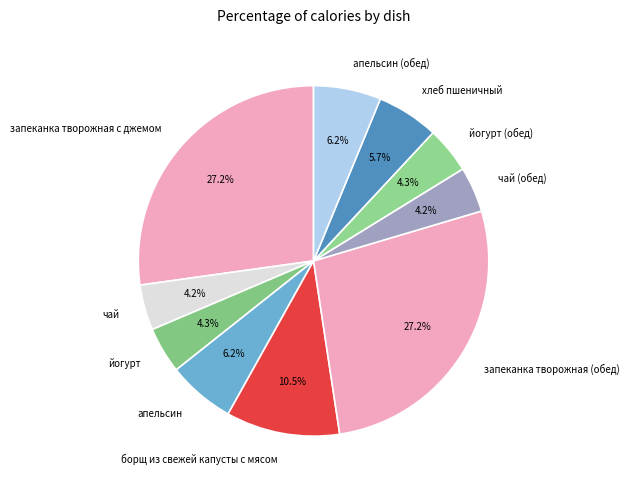

Is it true that апельсин is 17% of the pie?

False